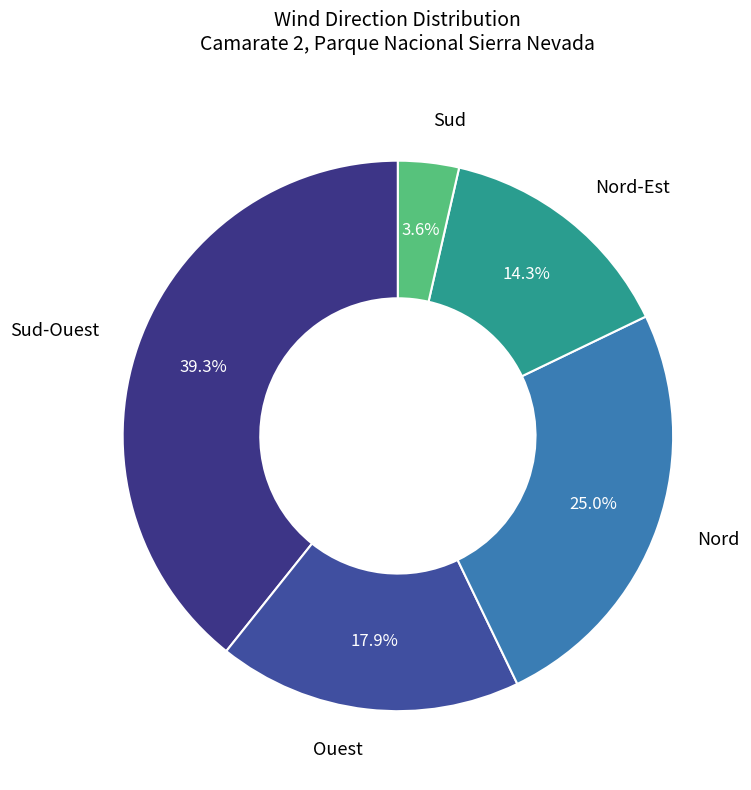

Count the number of slices in the pie.

5